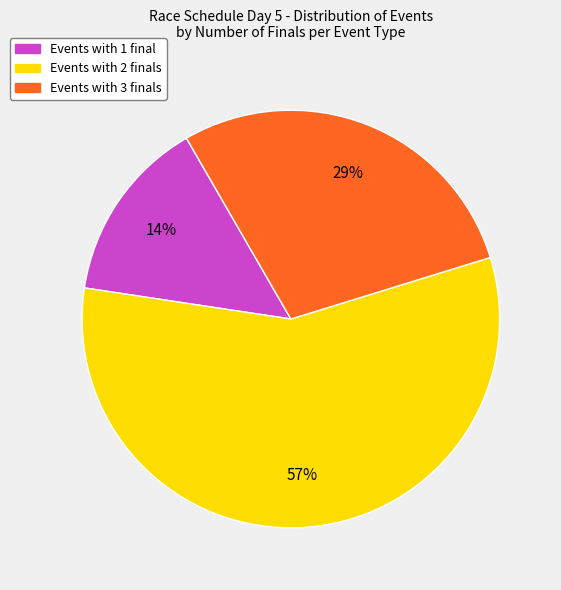

To the nearest percent, what is the average slice percentage?

33%